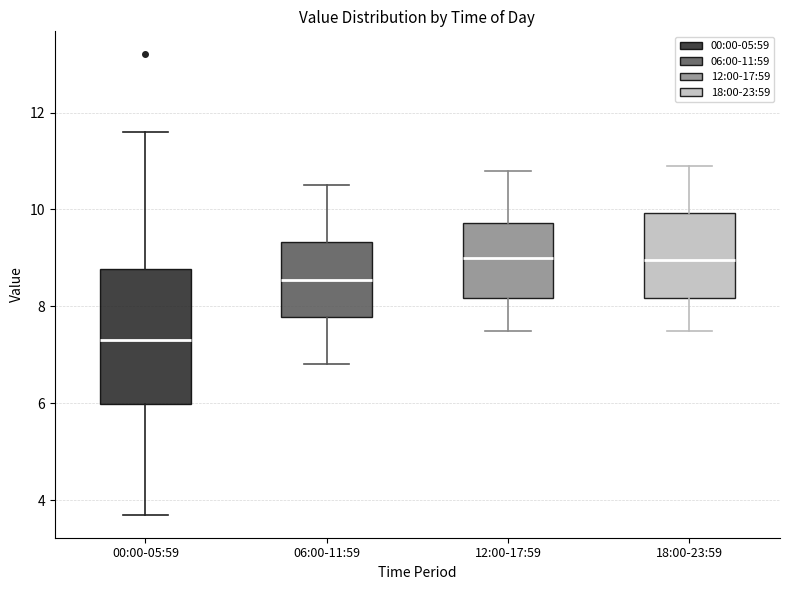

Which box has the lowest median line?

00:00-05:59